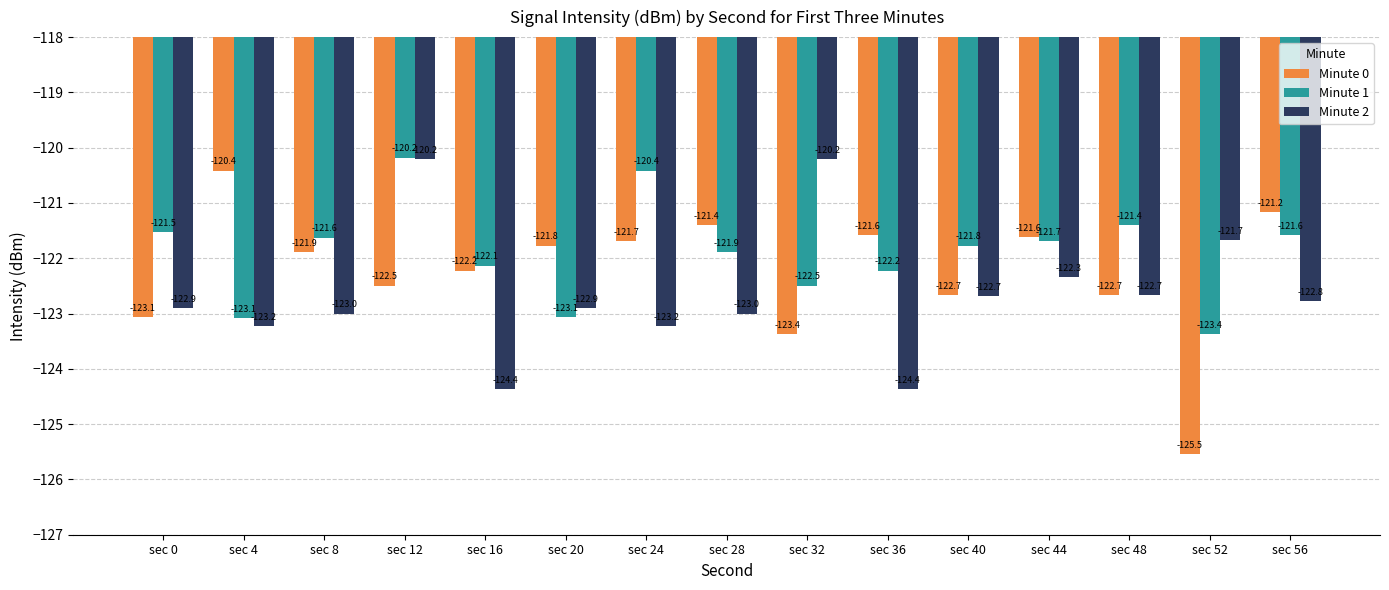

At which label does Minute 1 reach its peak?

sec 12